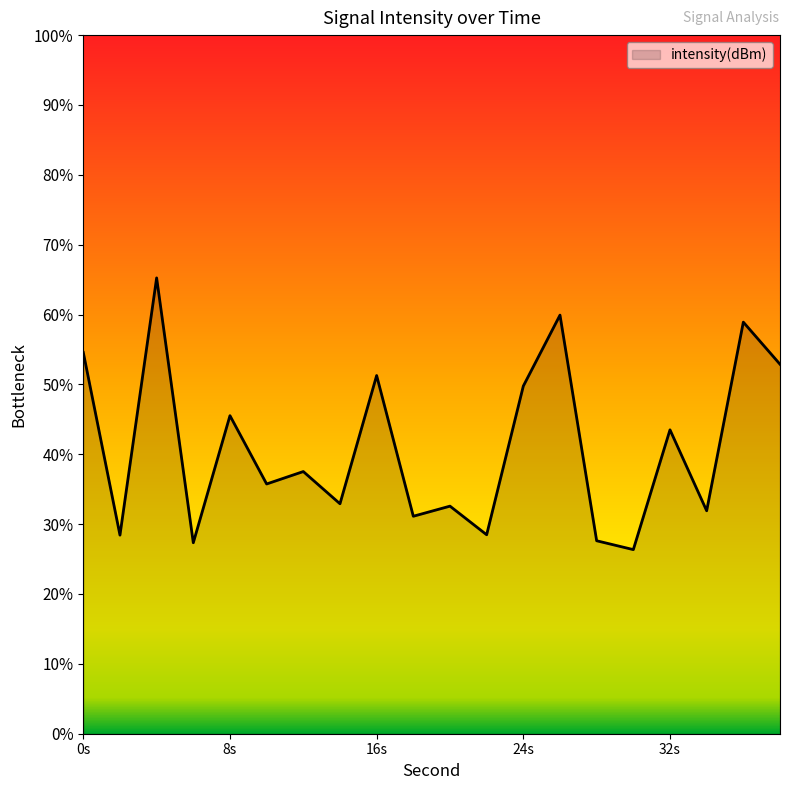

Is it true that the value at 4 is -26.3?

False